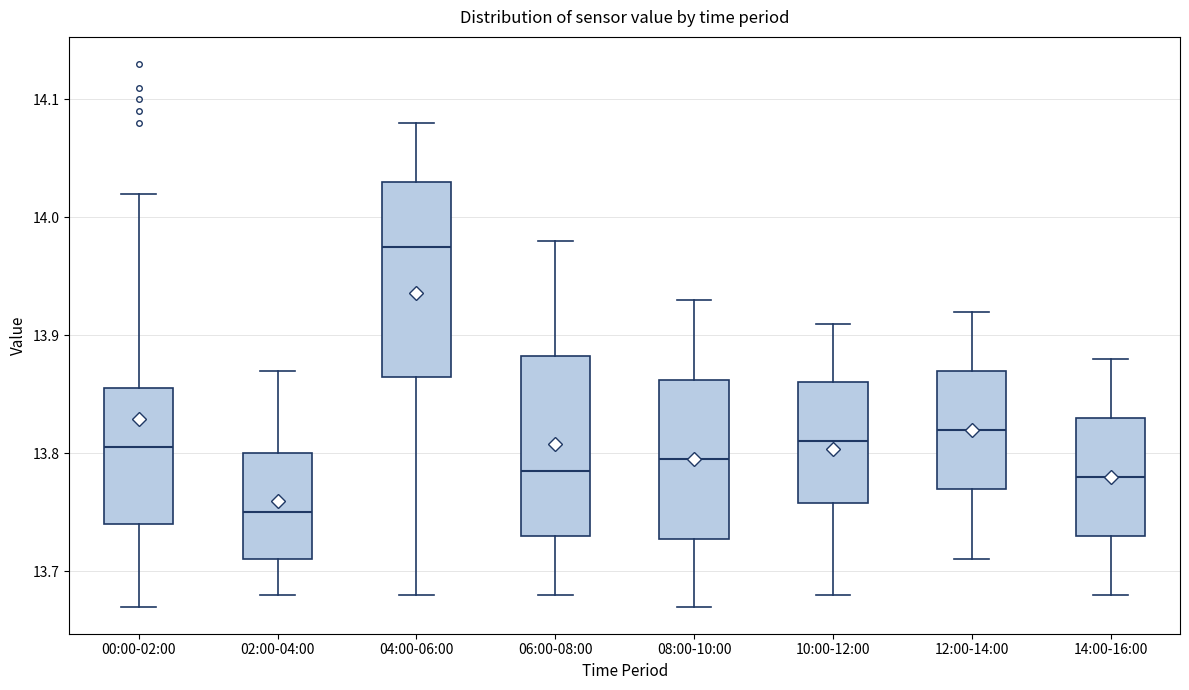

Comparing the boxes themselves (not the whiskers), which one is the tallest?

04:00-06:00